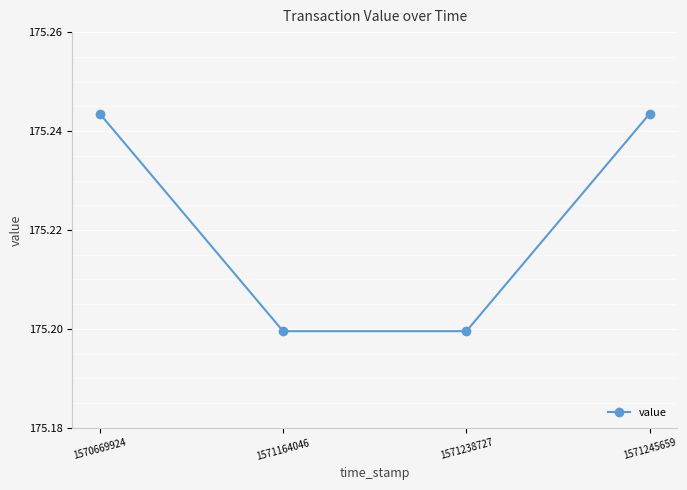

True or false: the data shows 175.2 at 1570669924.

True